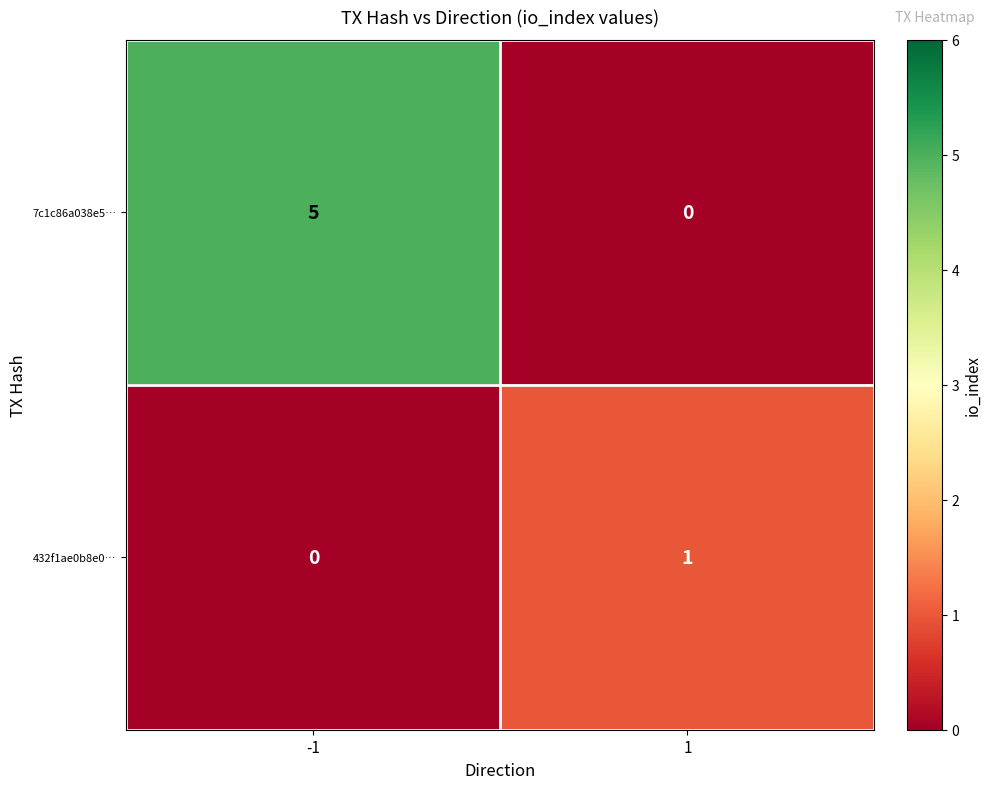

The value of 7c1c86a038e5… at -1 is 3. True or false?

False